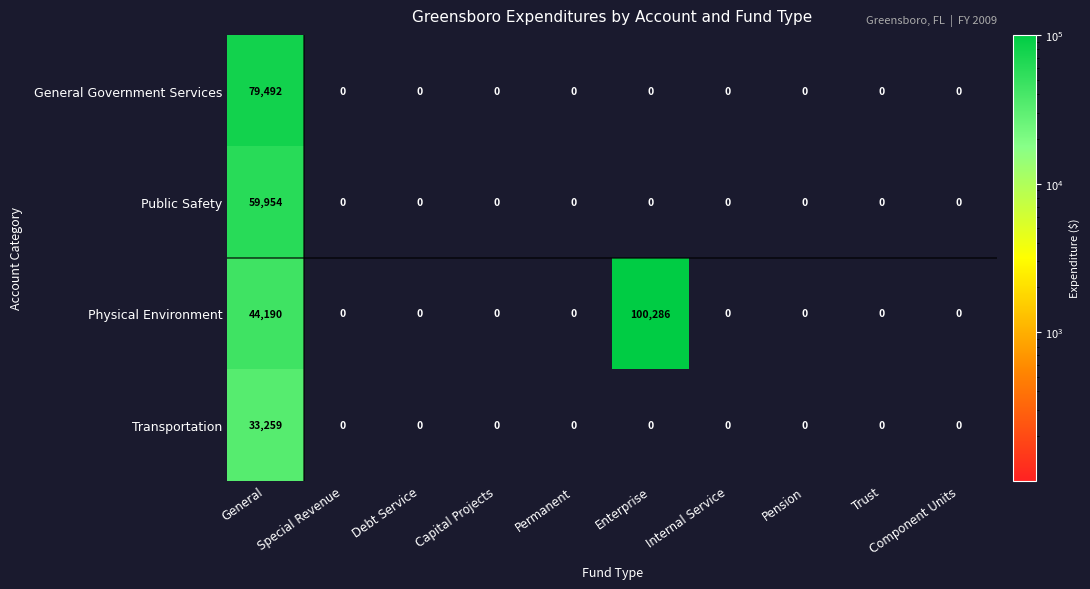

Between General and Capital Projects, which series saw the biggest shift?

General Government Services